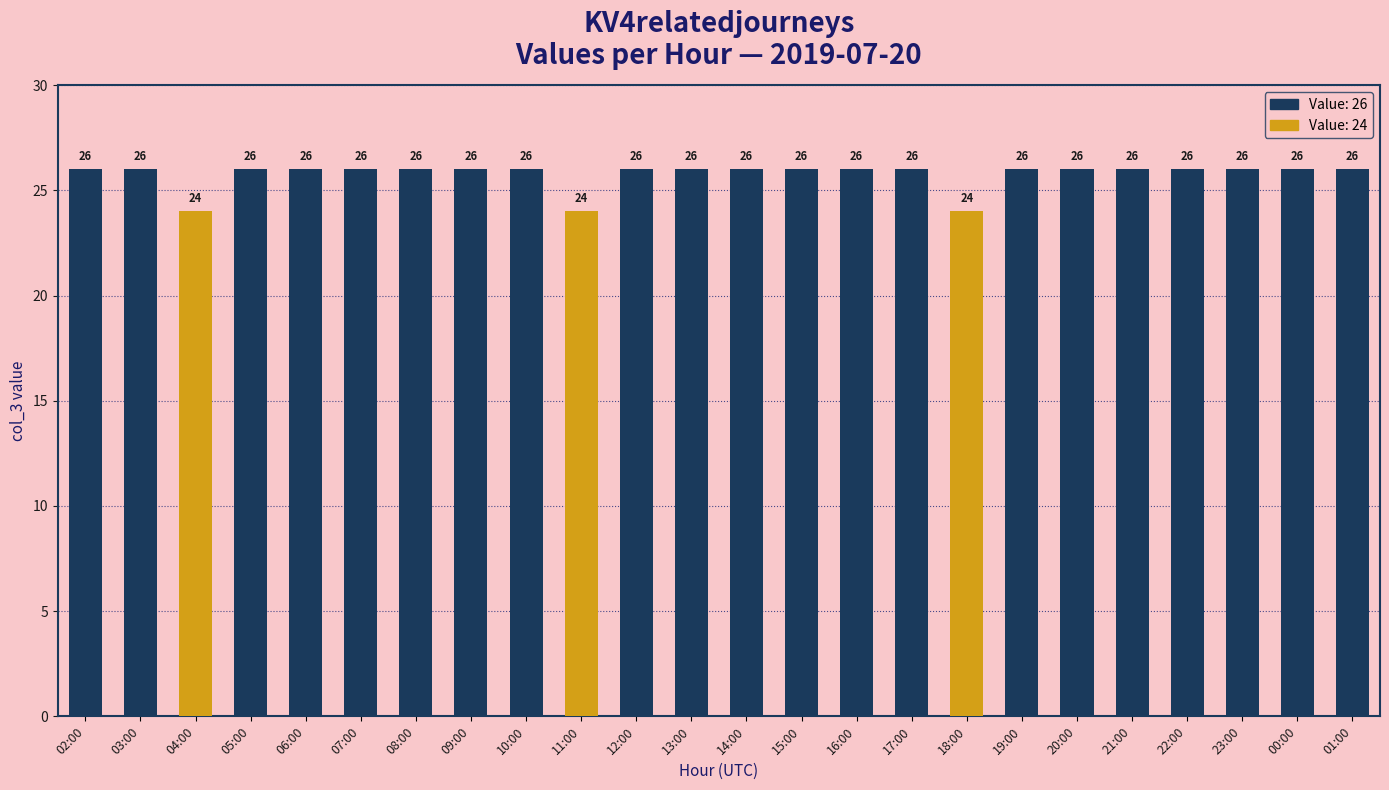

Reading left to right, extract all data points from this chart.

02:00=26	03:00=26	04:00=24	05:00=26	06:00=26	07:00=26	08:00=26	09:00=26	10:00=26	11:00=24	12:00=26	13:00=26	14:00=26	15:00=26	16:00=26	17:00=26	18:00=24	19:00=26	20:00=26	21:00=26	22:00=26	23:00=26	00:00=26	01:00=26